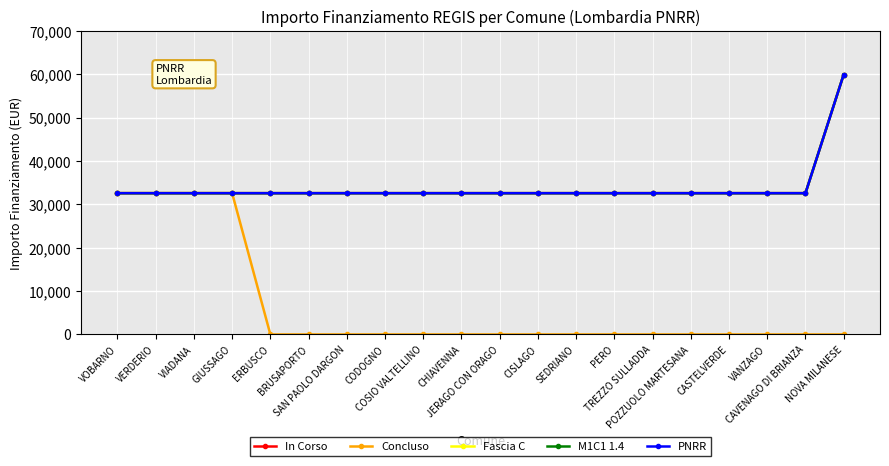

Is this an area chart (filled region under the line)?

No